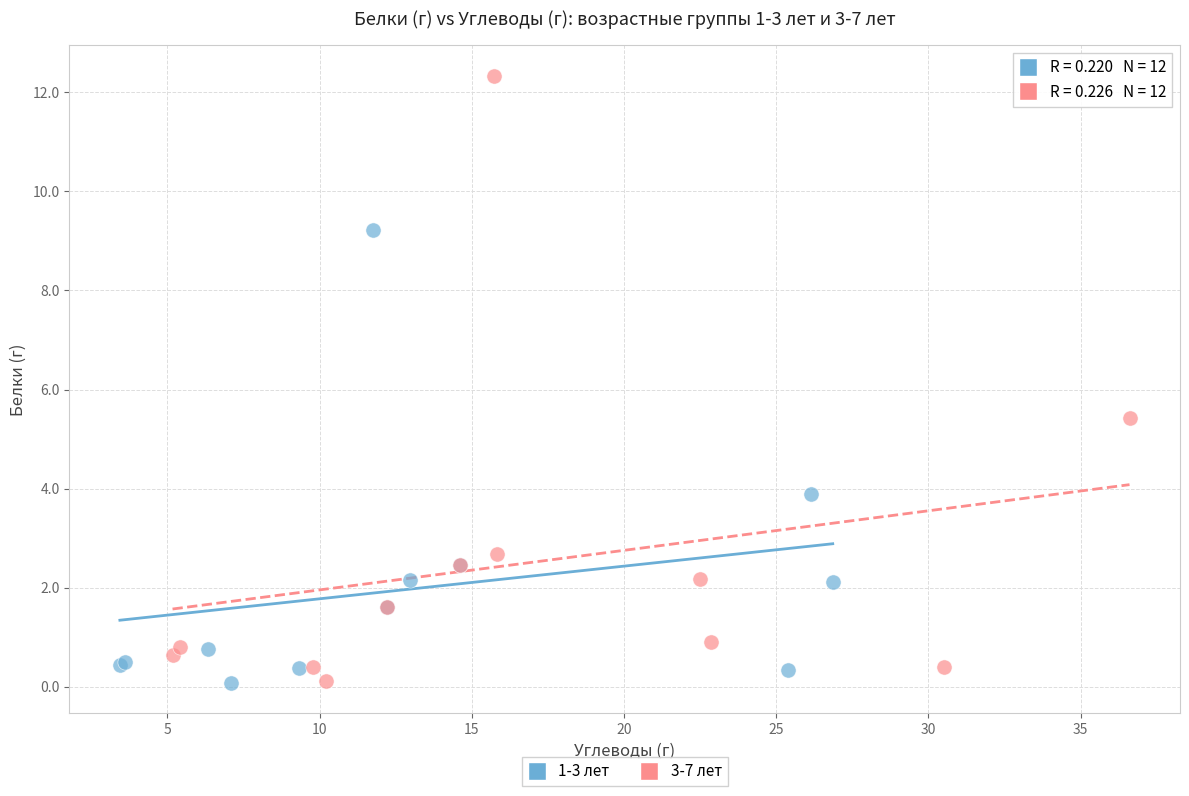

Which series has the largest Y range (max minus min)?

3-7 лет